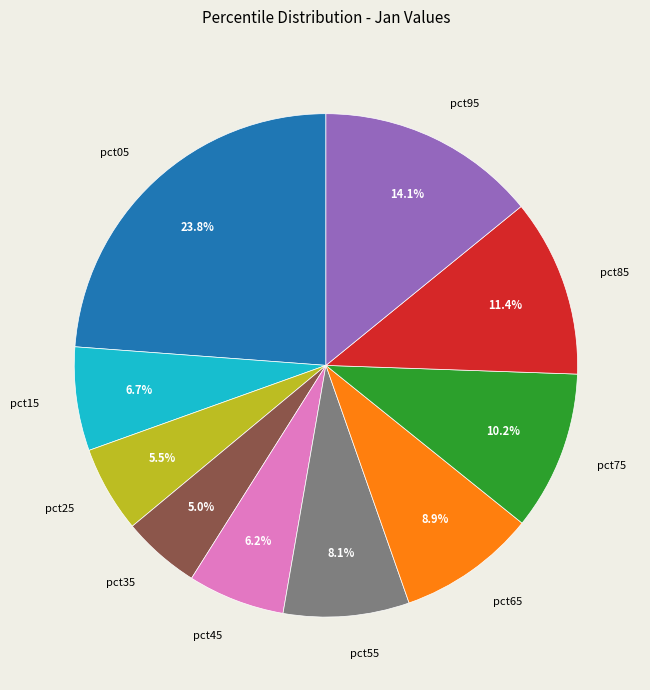

Which slice is the largest?

pct05